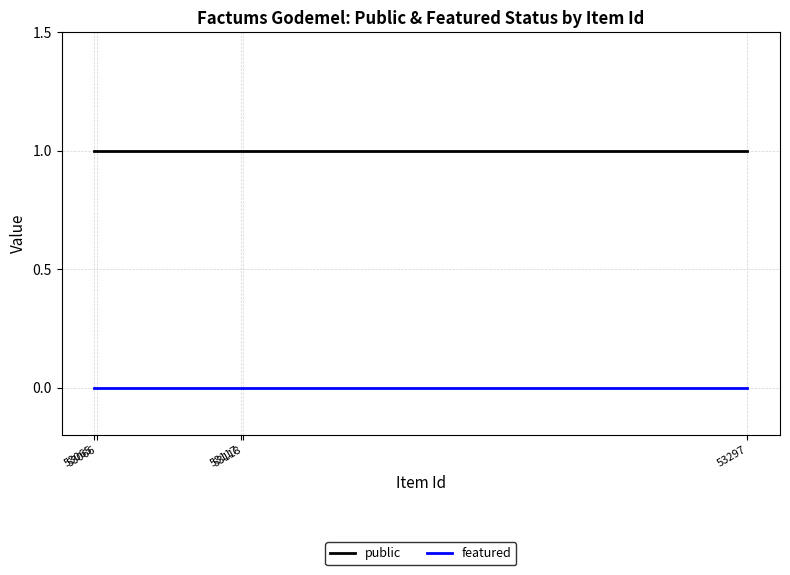

At 53118, list the series in order from smallest to largest.

featured, public